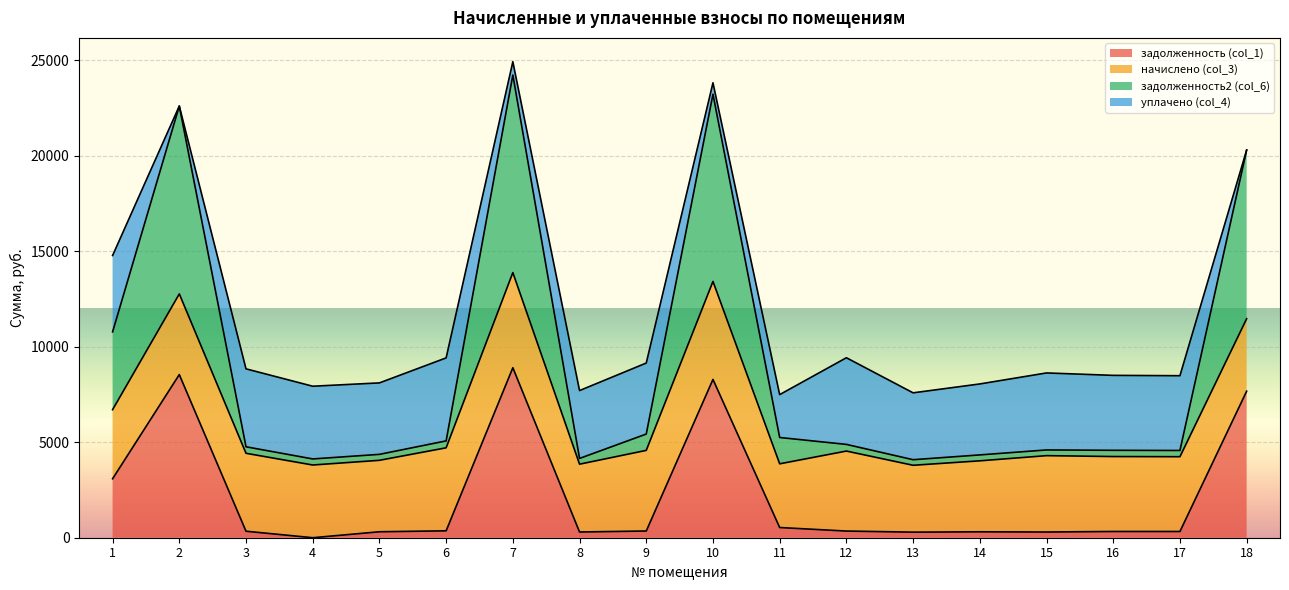

What is the maximum value for задолженность (col_1)?

8904.2